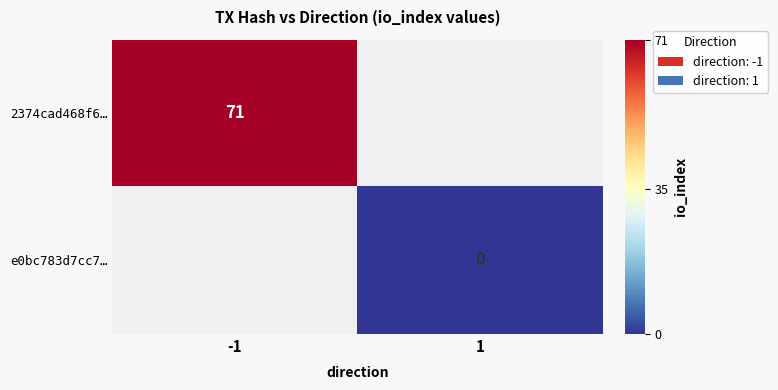

The 2374cad468f6… series shows 71 at -1. True or false?

True